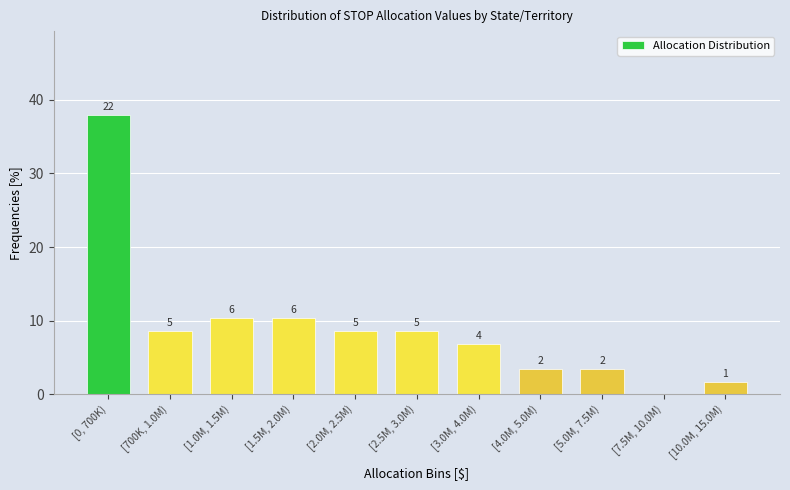

Are the bars horizontal?

No